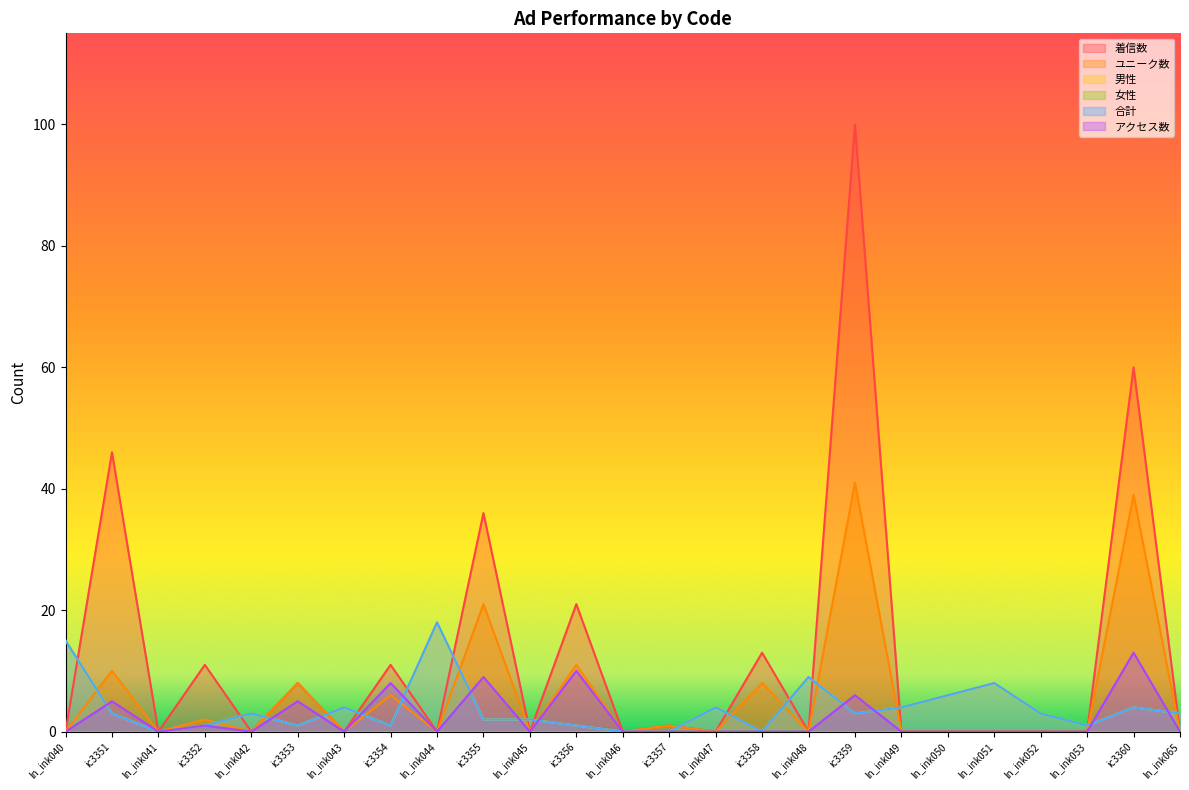

Between ln_ink040 and ln_ink047, which is larger?

ln_ink040